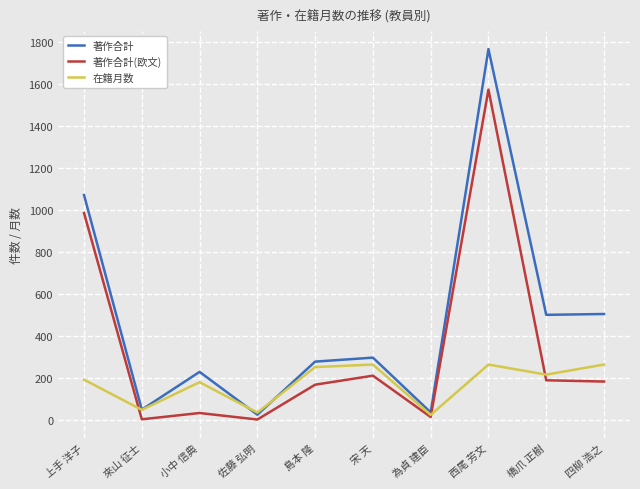

Rank the series by their maximum value, from highest to lowest.

著作合計, 著作合計(欧文), 在籍月数